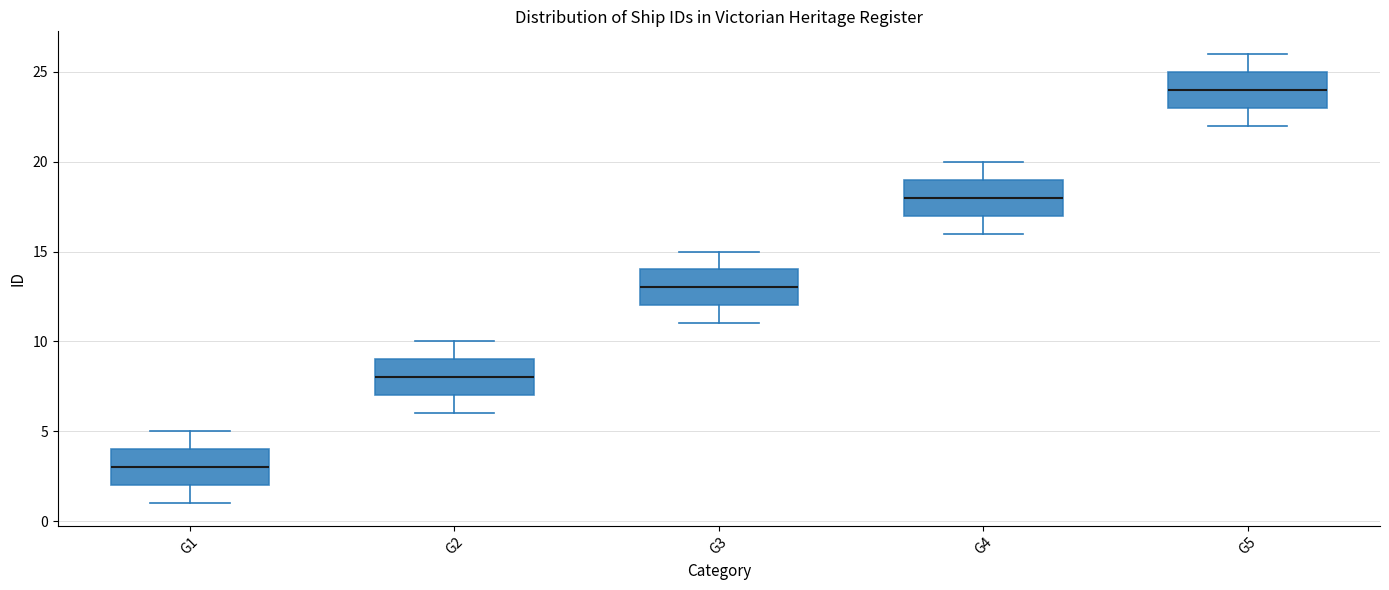

Reading left to right, transcribe this box plot: for each box, give where its median line is, the range the box spans, and where its two whiskers end, as read against the y-axis. The values are not printed on the chart, so give them approximately, as read against the axis.

G1: median 3, box 2 to 4, whiskers 1 to 5
G2: median 8, box 7 to 9, whiskers 6 to 10
G3: median 13, box 12 to 14, whiskers 11 to 15
G4: median 18, box 17 to 19, whiskers 16 to 20
G5: median 24, box 23 to 25, whiskers 22 to 26